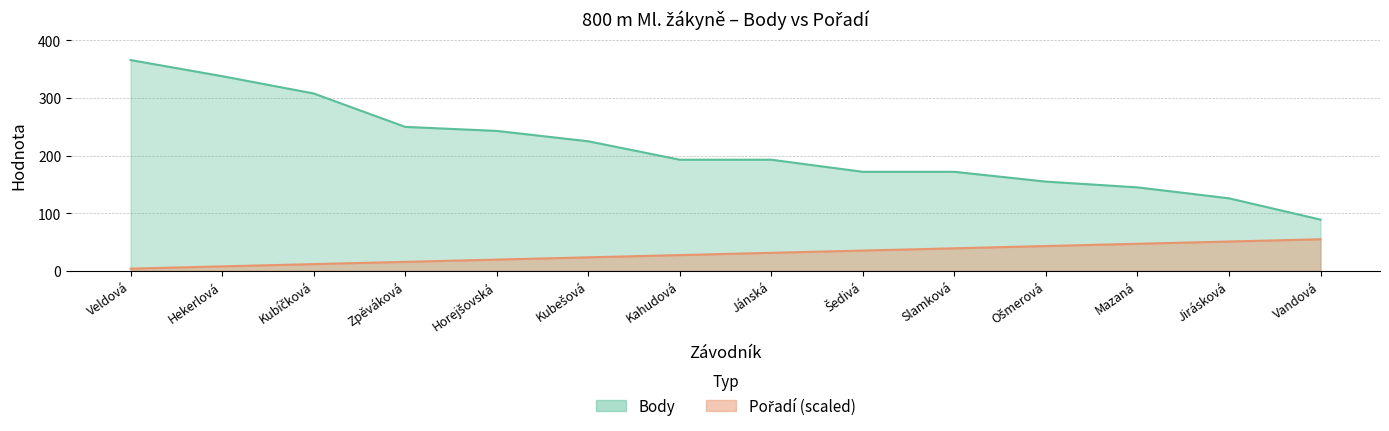

Rank the series at Jirásková from highest to lowest value.

Body, Pořadí